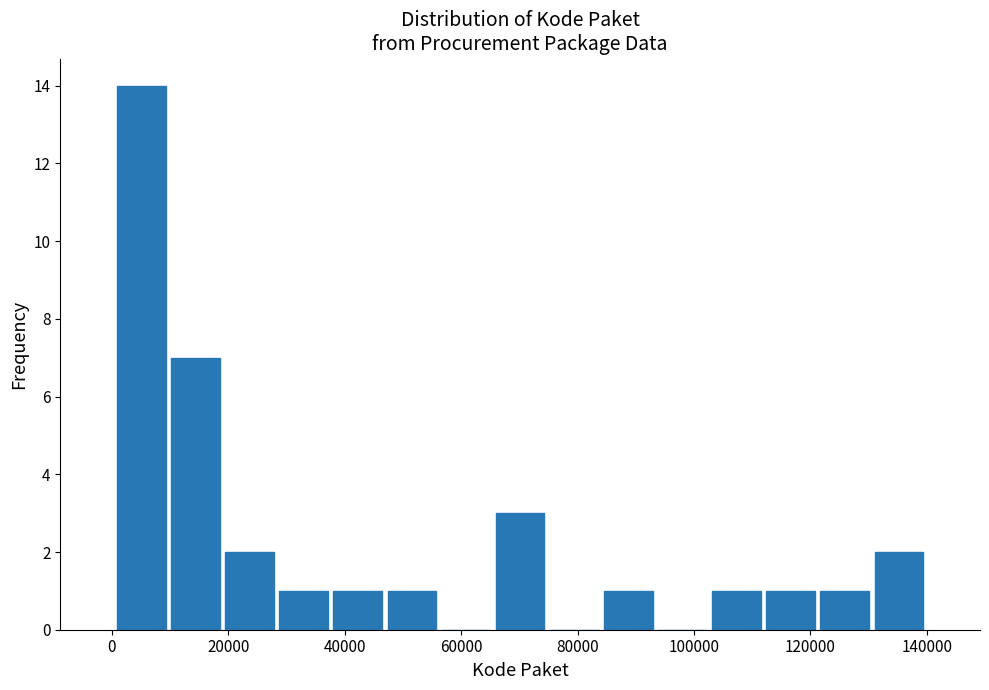

Reading left to right, transcribe this chart: for each bar, give the range it covers on the x-axis and its height. Neither the bar edges nor the heights are printed on the chart, so give them approximately, as read against the axes.

0 to 10000: 14
10000 to 20000: 7
20000 to 28000: 2
28000 to 38000: 1
38000 to 46000: 1
46000 to 56000: 1
56000 to 66000: 0
66000 to 74000: 3
74000 to 84000: 0
84000 to 94000: 1
94000 to 102000: 0
102000 to 112000: 1
112000 to 122000: 1
122000 to 130000: 1
130000 to 140000: 2